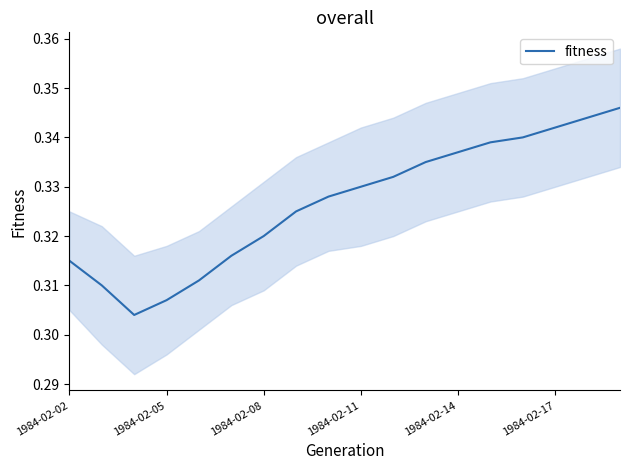

How many data points does each series have?

18